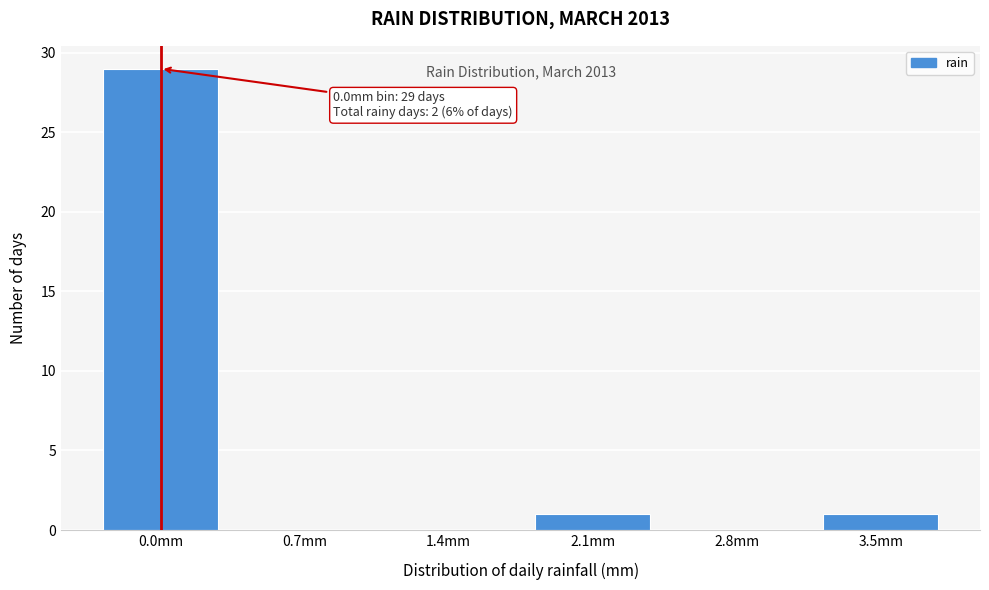

Reading left to right, transcribe all the data shown in this chart.

0.0mm=29	0.7mm=0	1.4mm=0	2.1mm=1	2.8mm=0	3.5mm=1